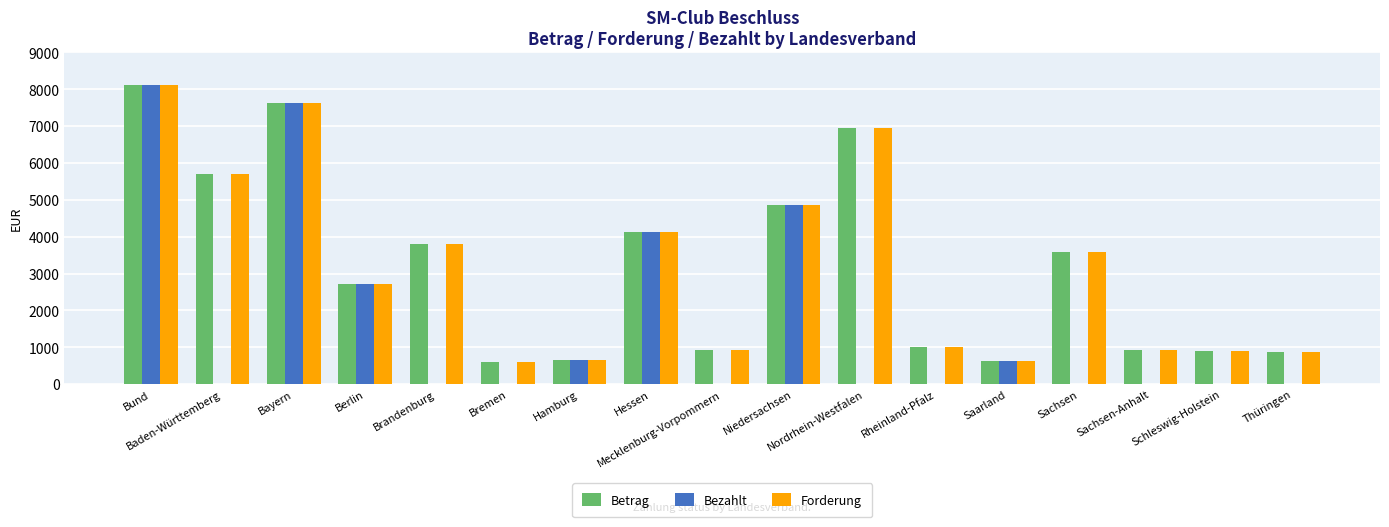

At which label does Betrag first exceed 2728?

Bund